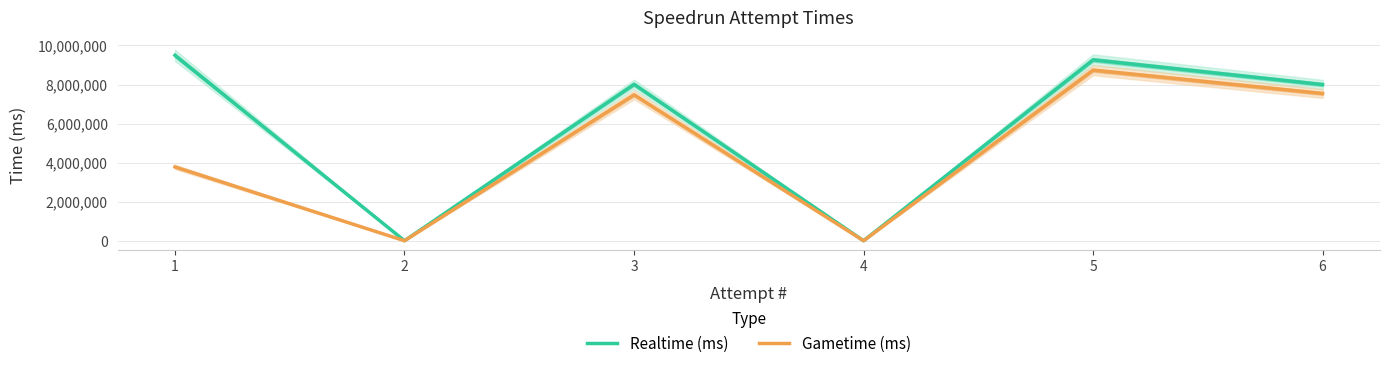

Reading left to right, list all the values displayed in this chart.

Realtime (ms): 9495286	0	8010419	0	9264630	7999555
Gametime (ms): 3779000	0	7471601	0	8736884	7540500